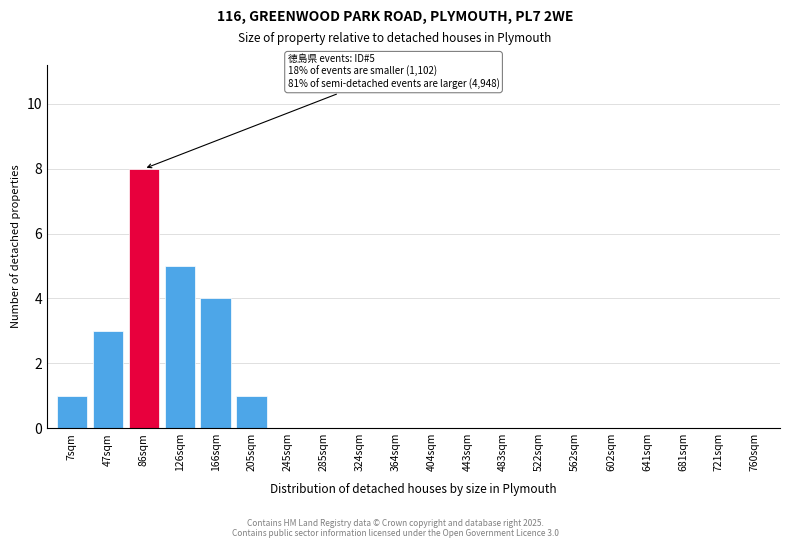

Reading left to right, list all the values displayed in this chart.

7sqm=1	47sqm=3	86sqm=8	126sqm=5	166sqm=4	205sqm=1	245sqm=0	285sqm=0	324sqm=0	364sqm=0	404sqm=0	443sqm=0	483sqm=0	522sqm=0	562sqm=0	602sqm=0	641sqm=0	681sqm=0	721sqm=0	760sqm=0